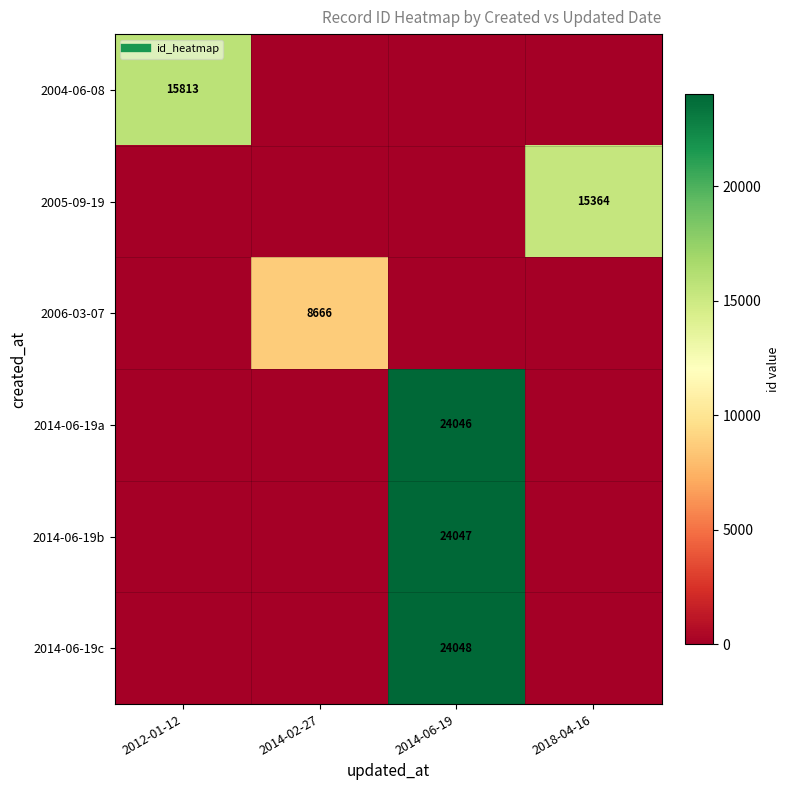

Between 2012-01-12 and 2014-02-27, which series saw the biggest shift?

2004-06-08